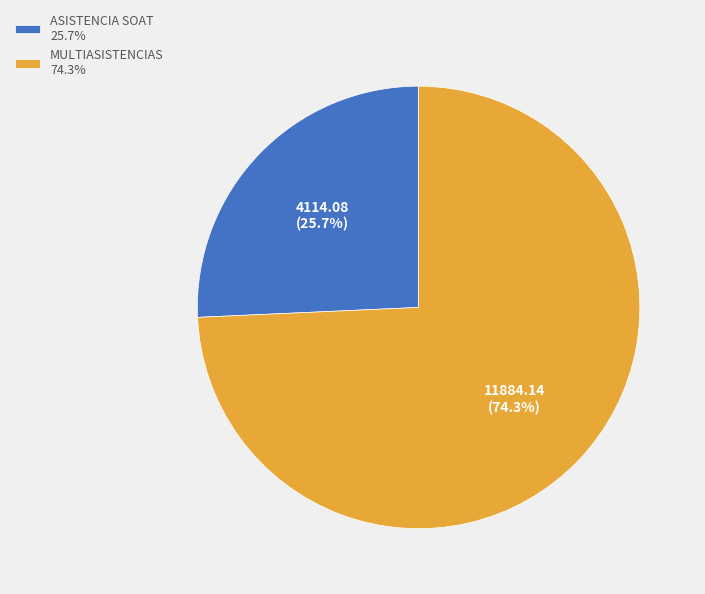

Rank the categories by value from highest to lowest.

MULTIASISTENCIAS, ASISTENCIA SOAT